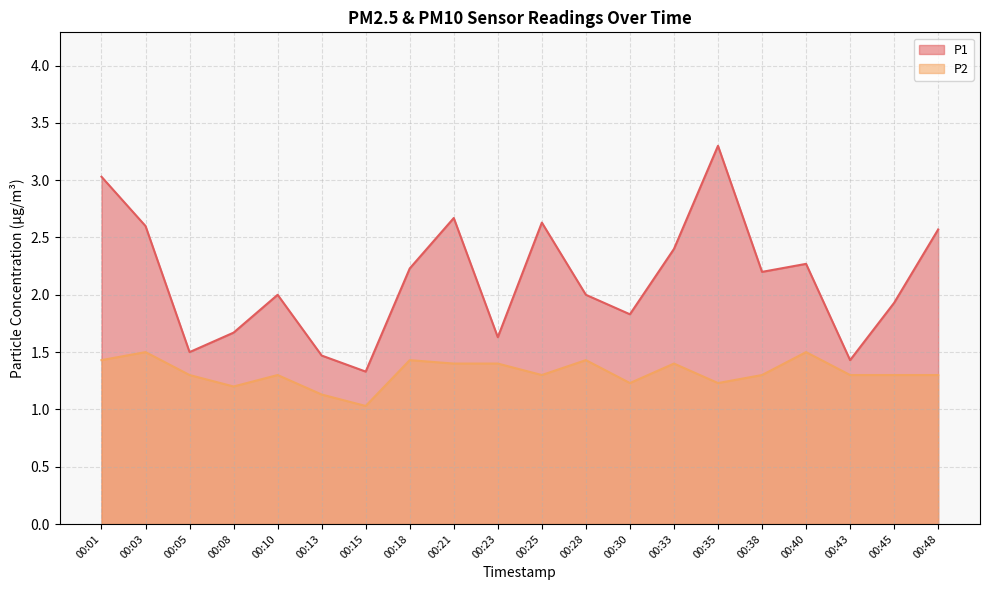

Reading right to left, extract all data points from this chart.

P1: 2.6	1.9	1.4	2.3	2.2	3.3	2.4	1.8	2.0	2.6	1.6	2.7	2.2	1.3	1.5	2.0	1.7	1.5	2.6	3.0
P2: 1.3	1.3	1.3	1.5	1.3	1.2	1.4	1.2	1.4	1.3	1.4	1.4	1.4	1.0	1.1	1.3	1.2	1.3	1.5	1.4